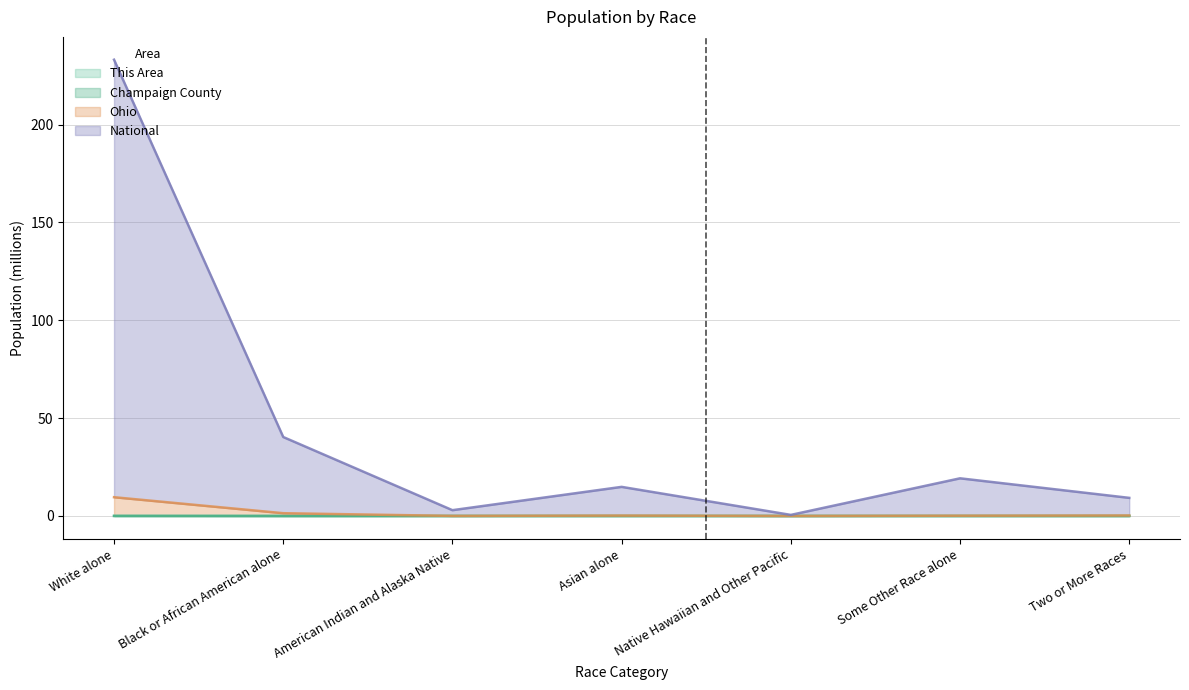

At which label is Champaign County closest to 0?

Native Hawaiian and Other Pacific